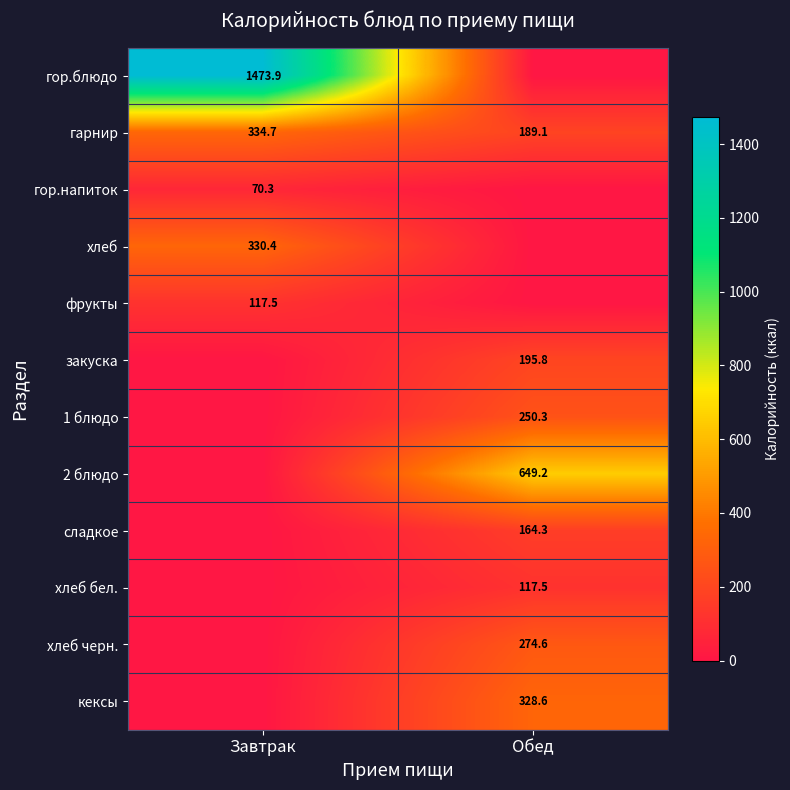

What value does the гарнир series have at Завтрак?

334.7